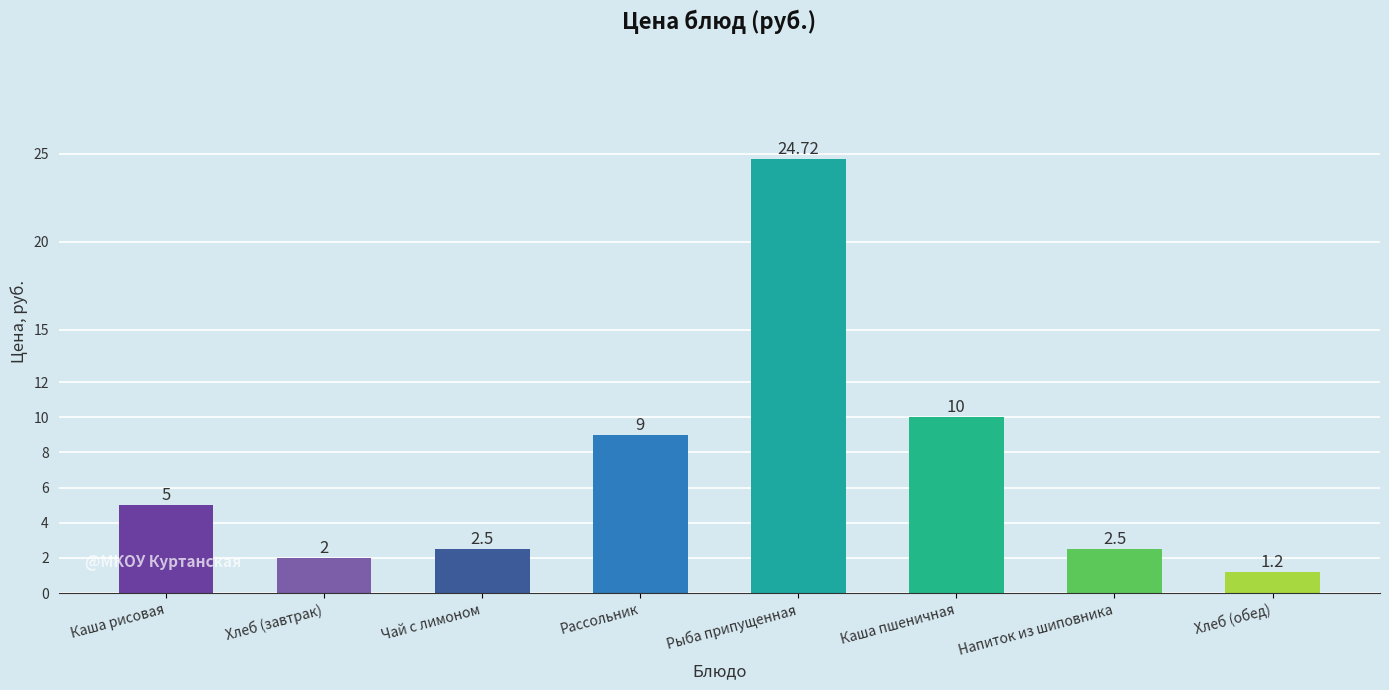

The chart shows a value of 1.2 at Хлеб (обед). True or false?

True